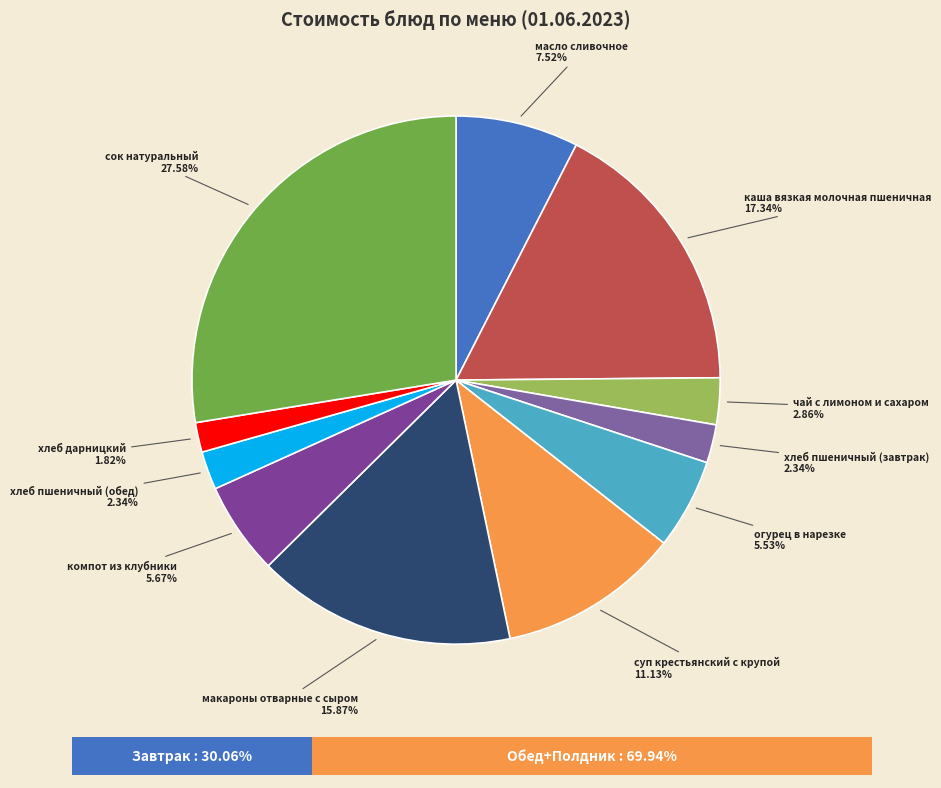

What is the ratio of the value at хлеб пшеничный (обед) to the value at масло сливочное?

0.3